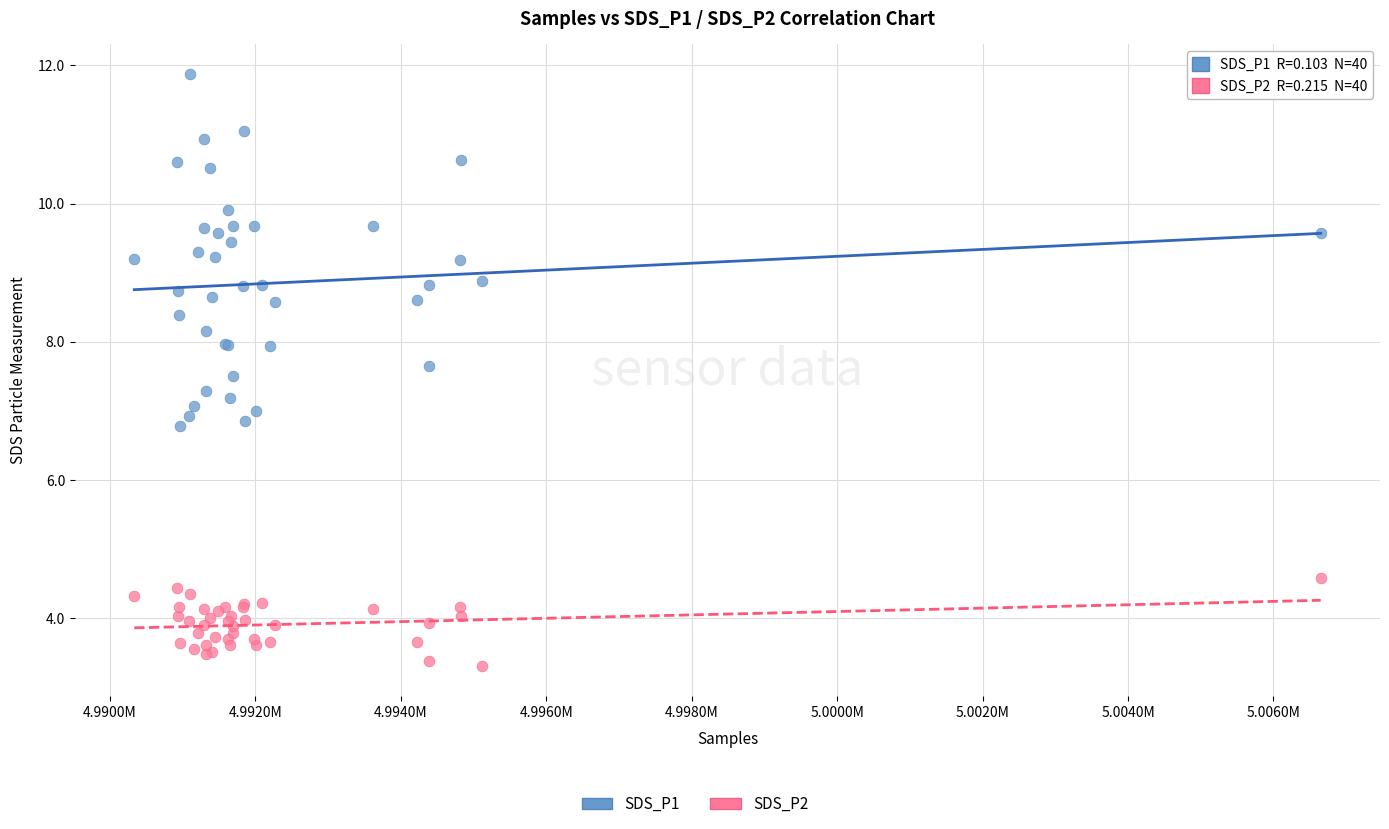

Which series has the largest Y range (max minus min)?

SDS_P1